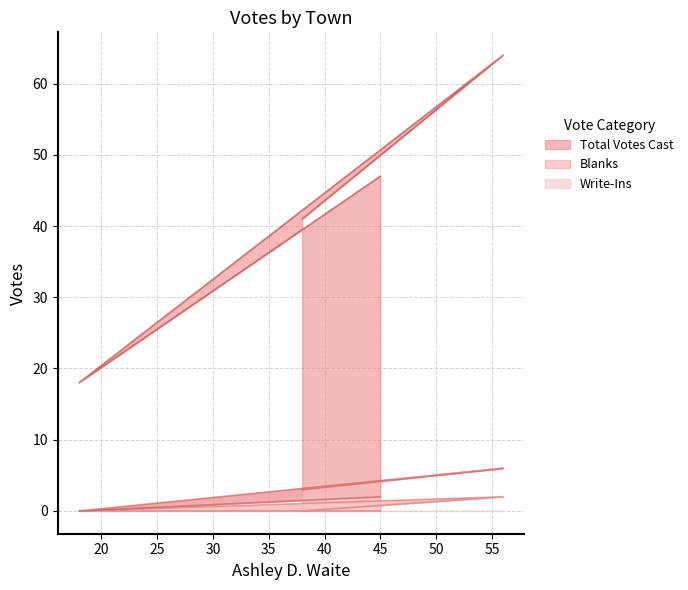

What is the value of the Total Votes Cast point at the 3rd from the left?

18